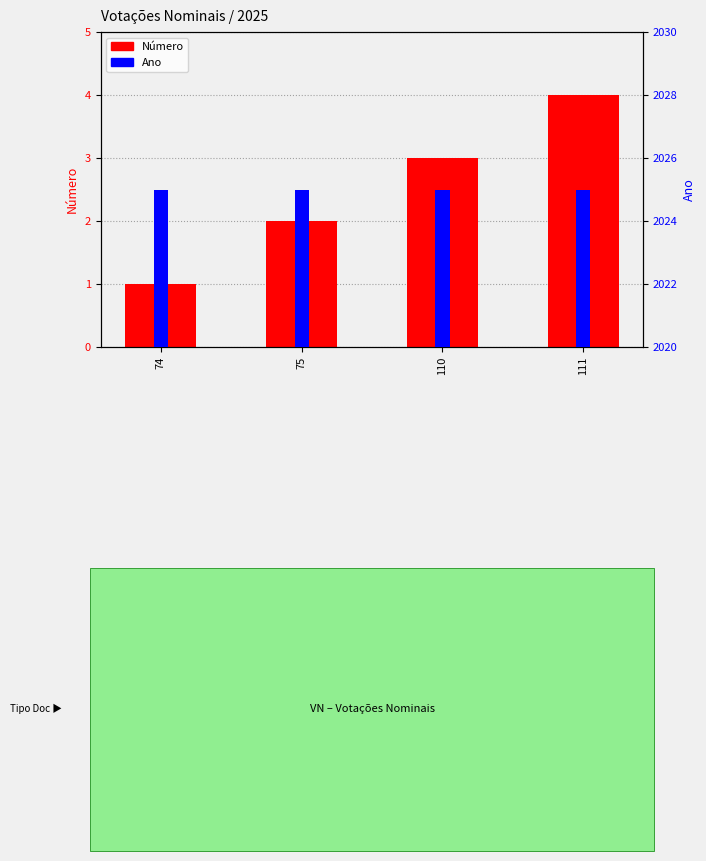

Which series has the largest total across all categories?

Ano